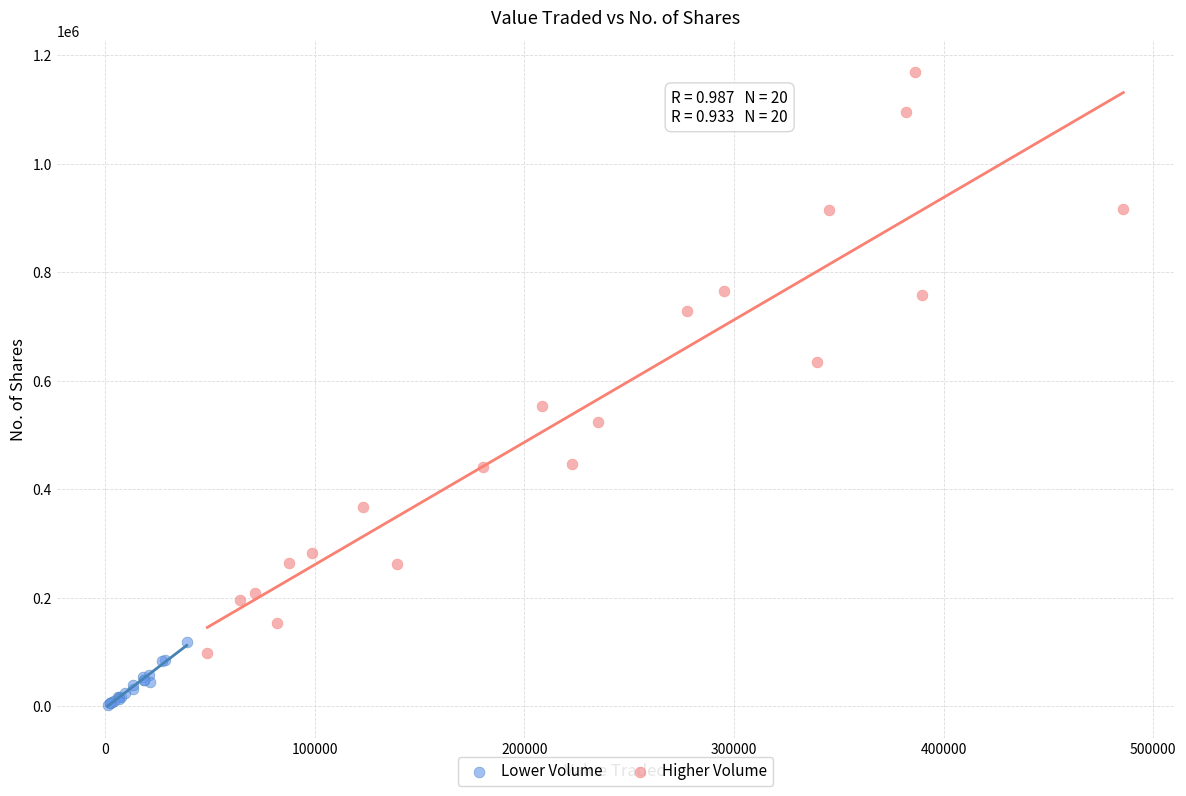

Which series reaches the maximum Y coordinate?

Higher Volume